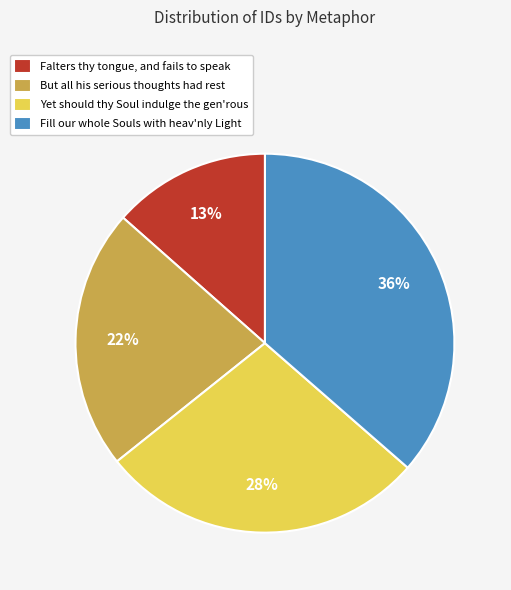

Is the sum of Yet should thy Soul indulge the gen'rous and Falters thy tongue, and fails to speak greater than half?

No